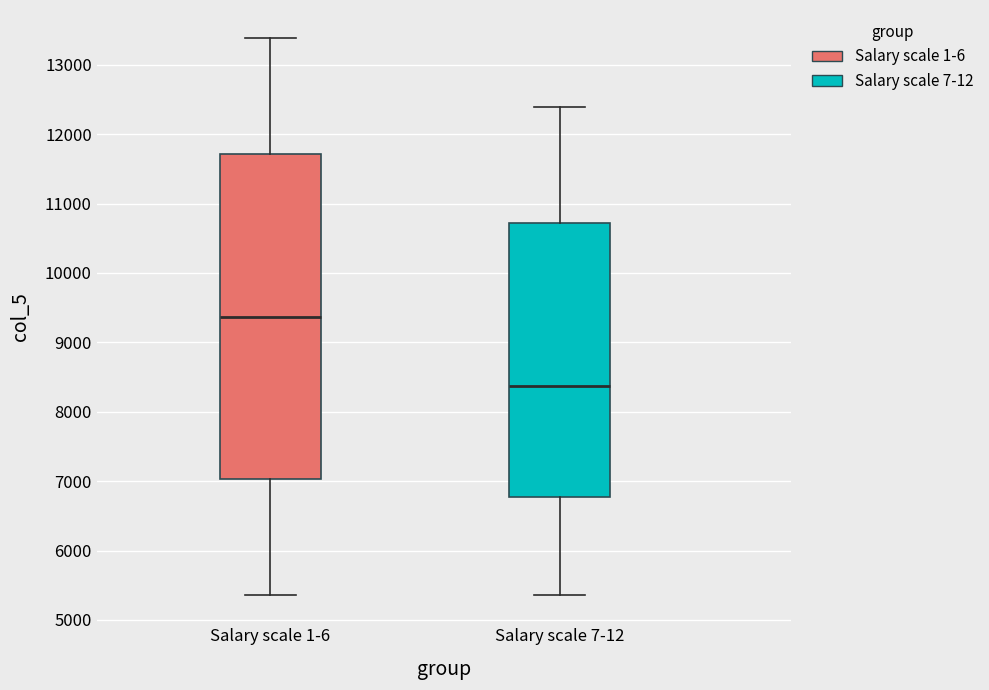

Which box is the tallest, from its lower edge to its upper edge?

Salary scale 1-6